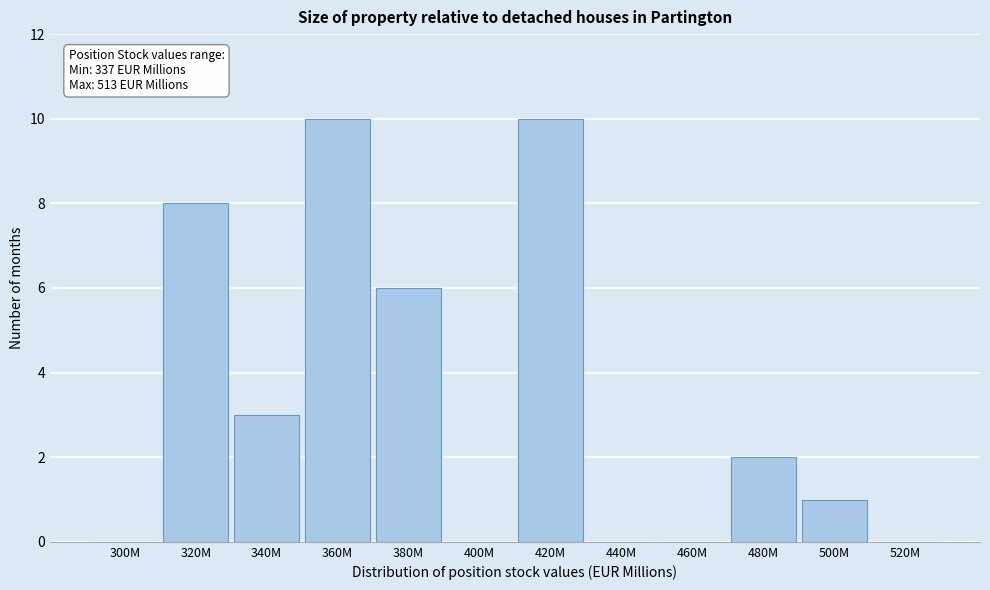

Reading left to right, what are all the values shown in this chart?

300M=0	320M=8	340M=3	360M=10	380M=6	400M=0	420M=10	440M=0	460M=0	480M=2	500M=1	520M=0